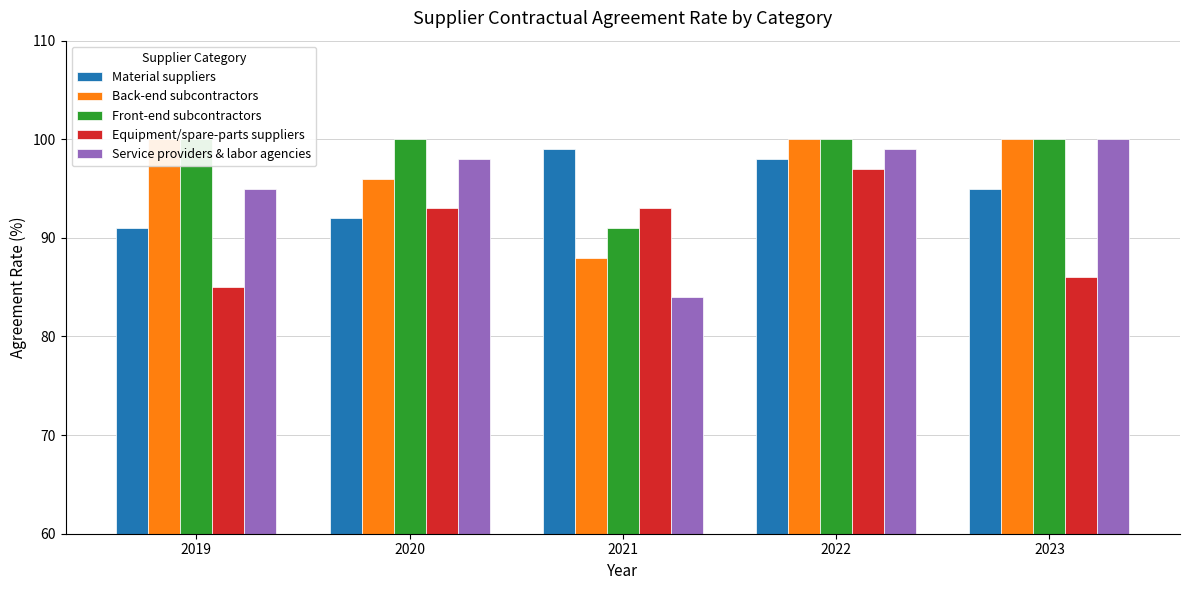

At how many categories does at least one series exceed 86?

5